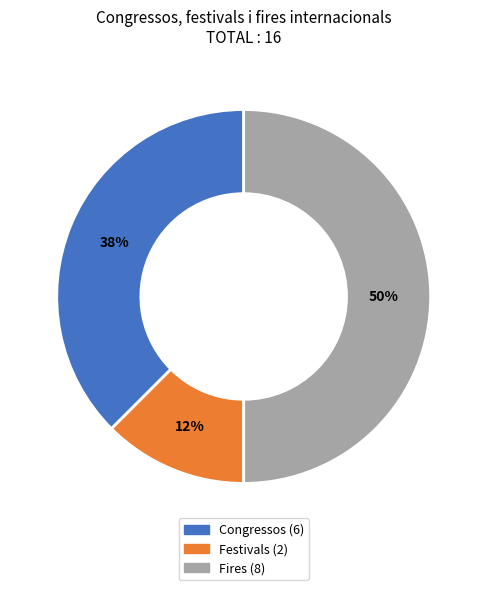

What is the largest slice in the pie chart?

Fires